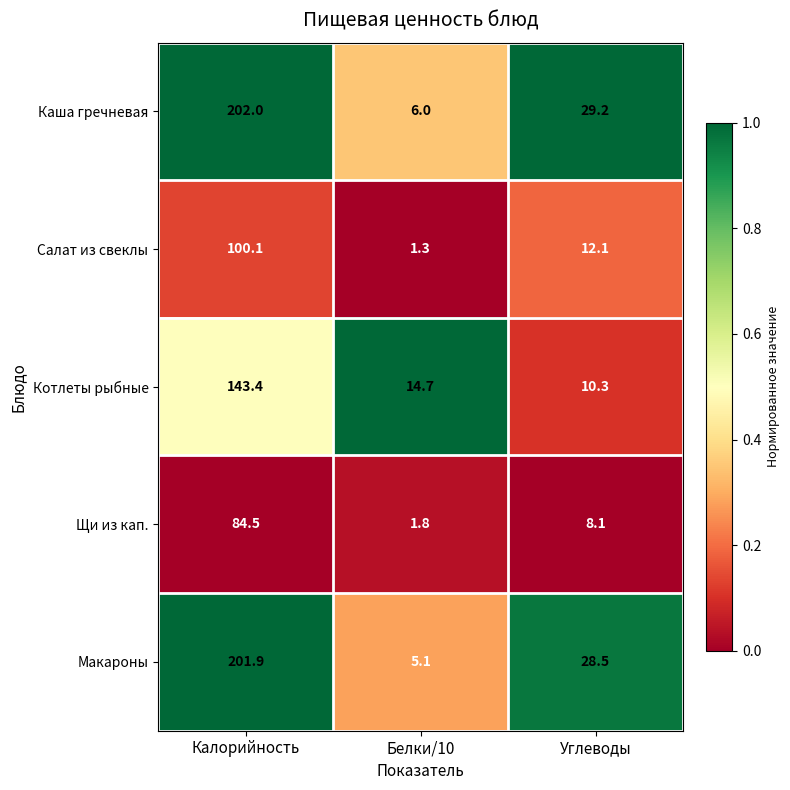

Rank the series by their maximum value, from lowest to highest.

Щи из кап., Салат из свеклы, Котлеты рыбные, Макароны, Каша гречневая